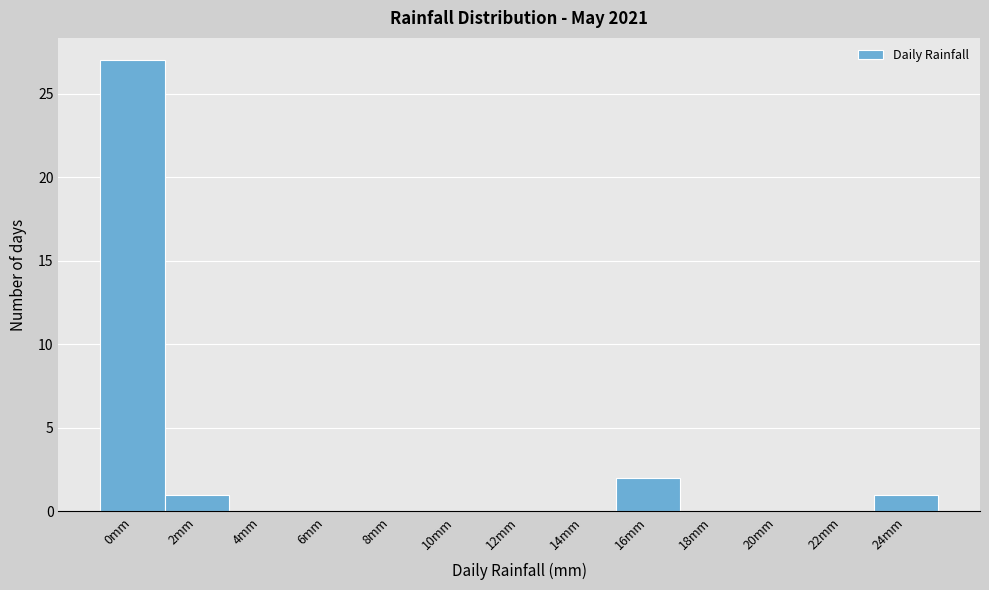

Reading right to left, what are all the values shown in this chart?

24mm=1	22mm=0	20mm=0	18mm=0	16mm=2	14mm=0	12mm=0	10mm=0	8mm=0	6mm=0	4mm=0	2mm=1	0mm=27